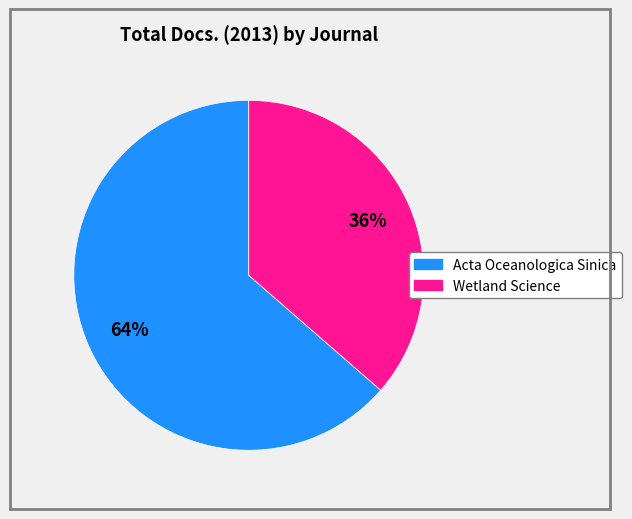

Which slice is the smallest?

Wetland Science